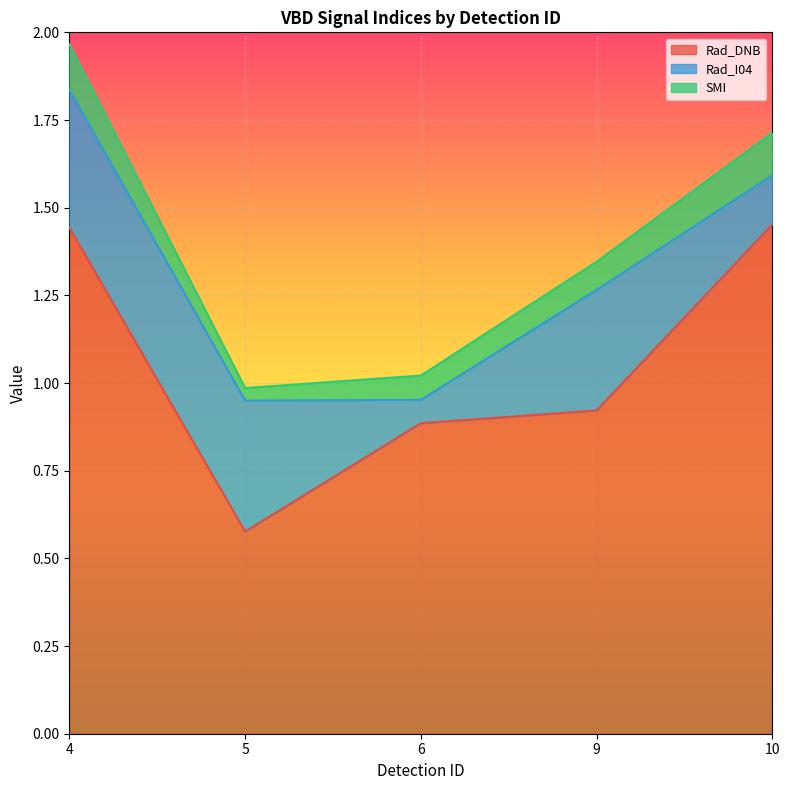

At how many categories does at least one series exceed 0?

5